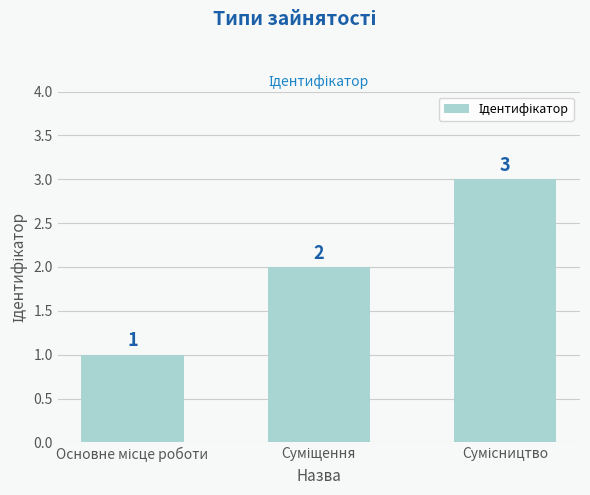

How many values are between 1 and 3?

3